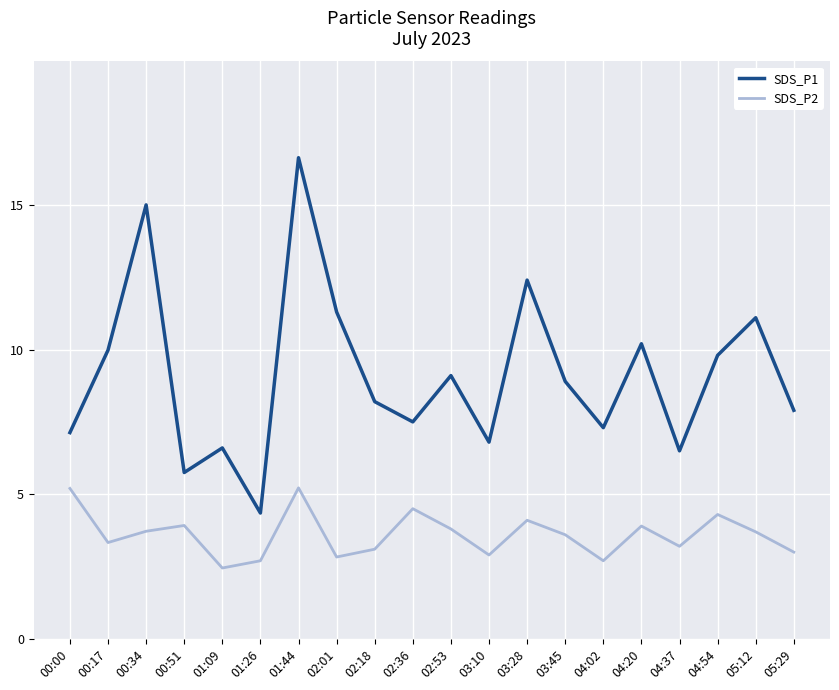

What is the highest value of the SDS_P2 series?

5.2